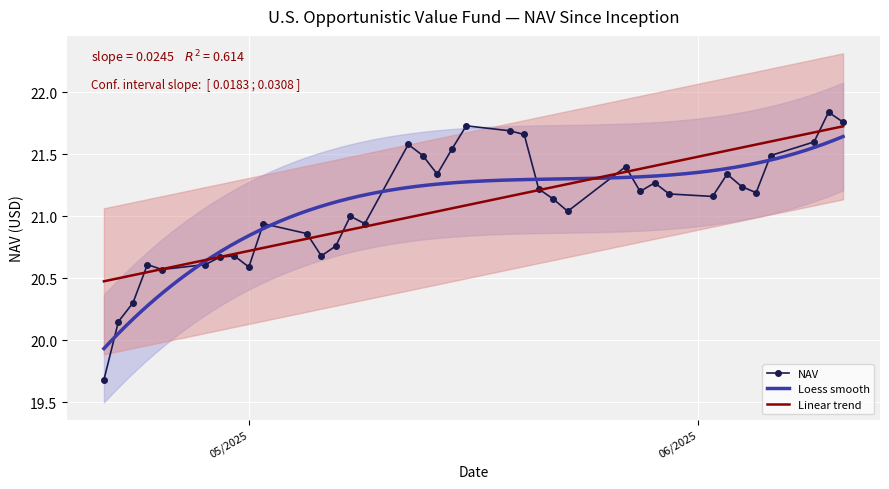

What is the minimum value for NAV?

19.7